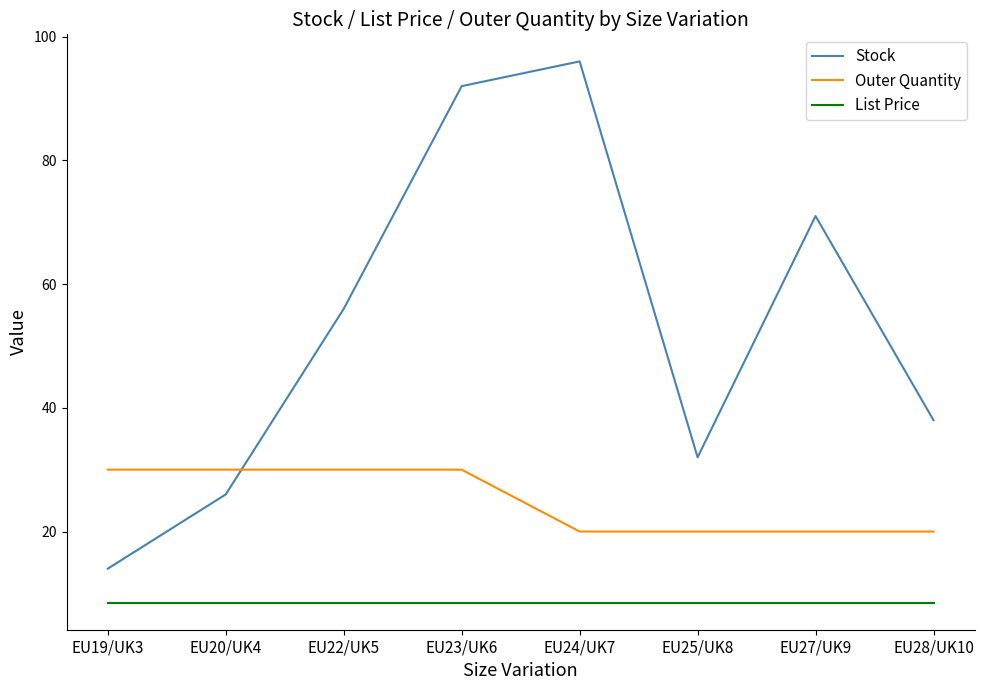

What is the difference between the second highest and second lowest values in the Outer Quantity series?

10.0